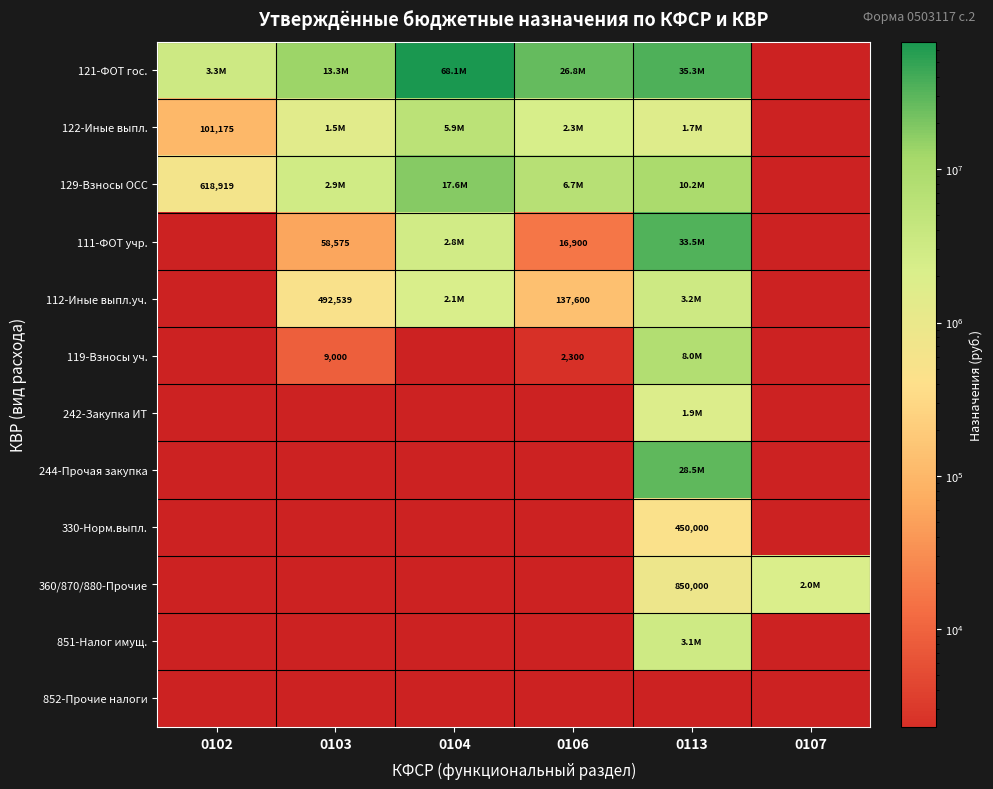

What is the highest value of the 121-ФОТ гос. series?

68095600.0